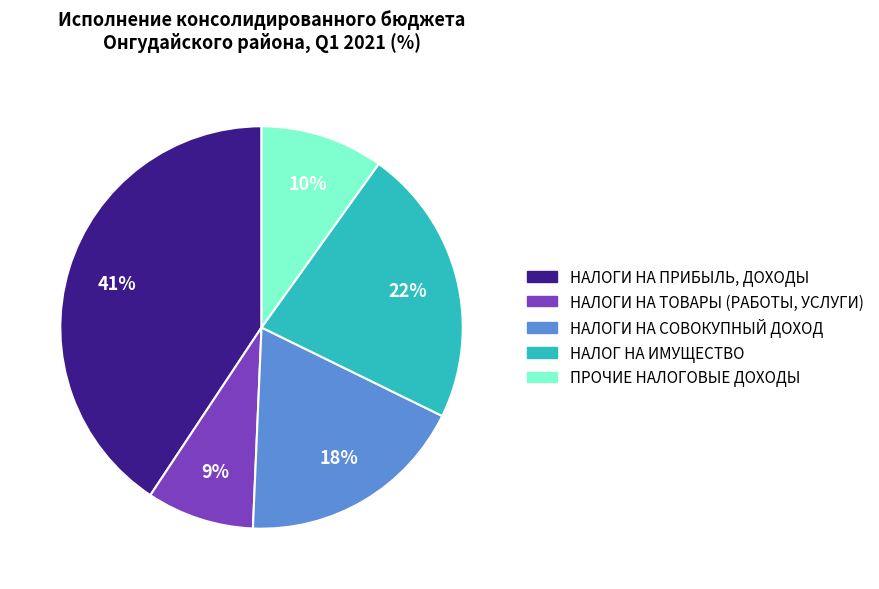

How many segments does this pie chart have?

5